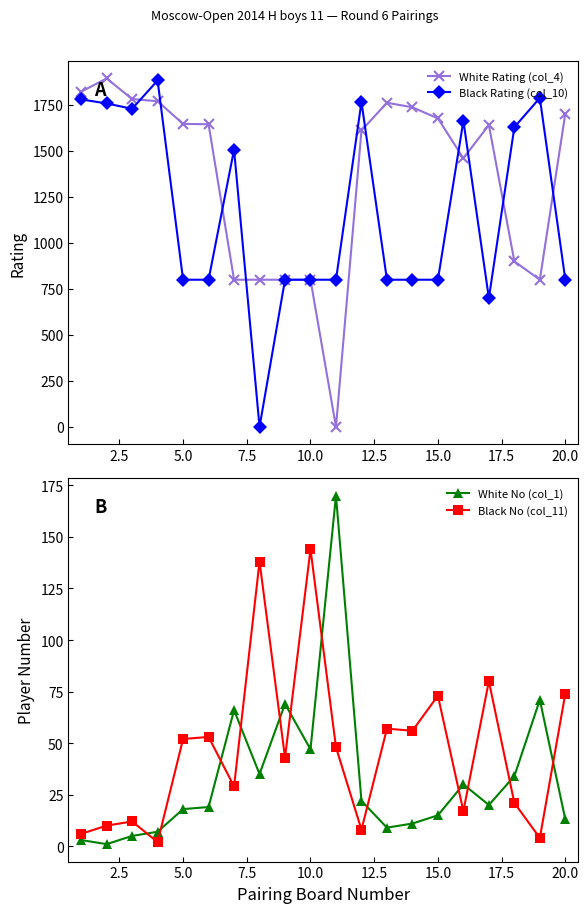

The value of White Rating (col_4) at 10.0 is 297. True or false?

False